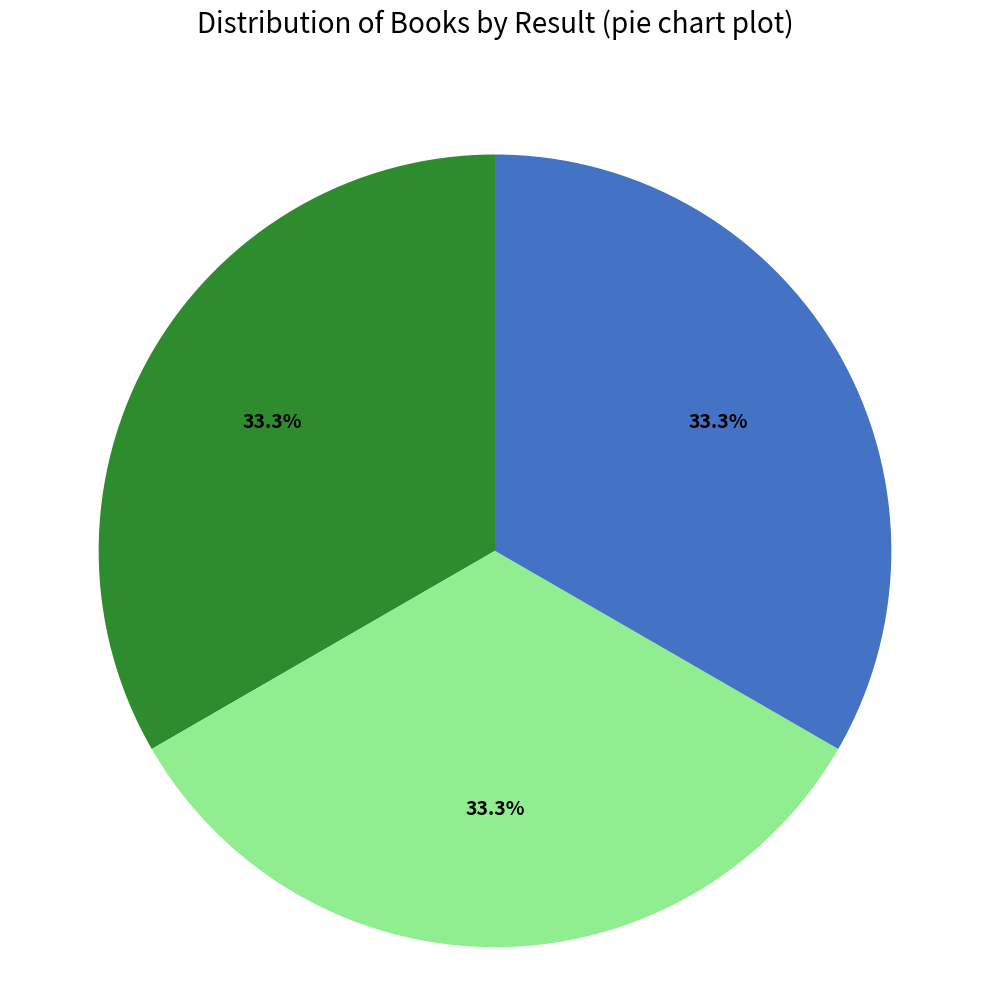

Does any single category account for the majority?

No